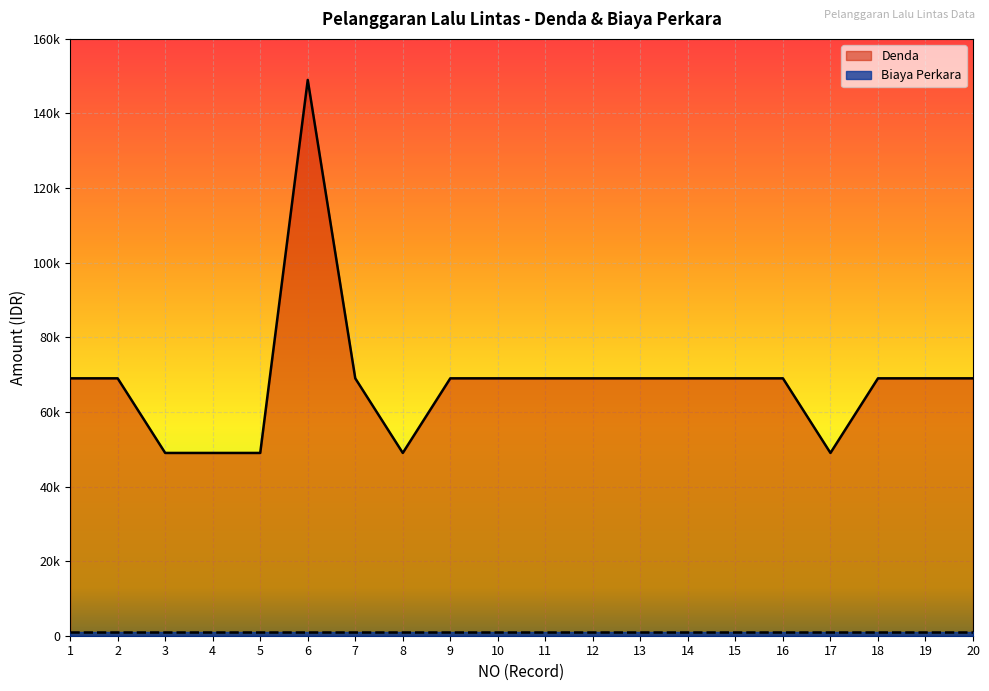

What is the value of the NO point at the 1st from the left?

1